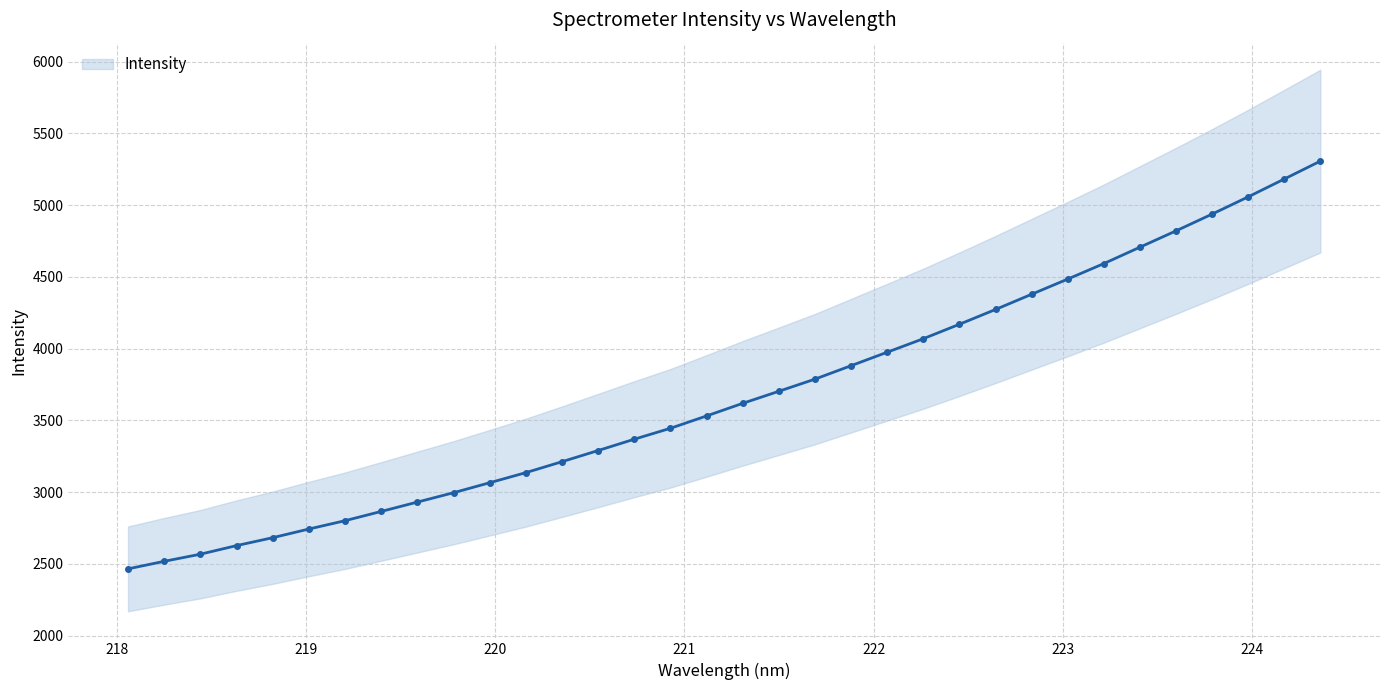

What is the average value?

3681.7